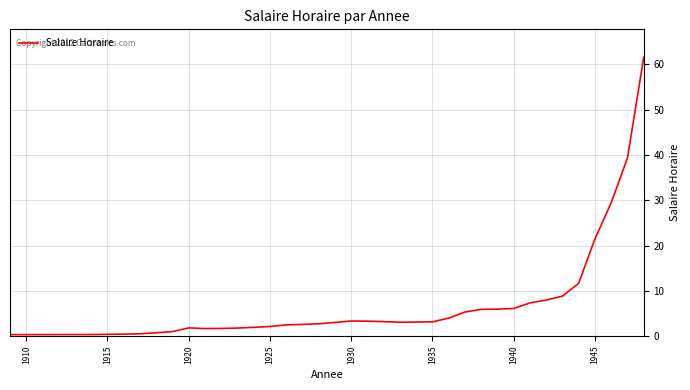

What is the greatest value displayed?

61.6